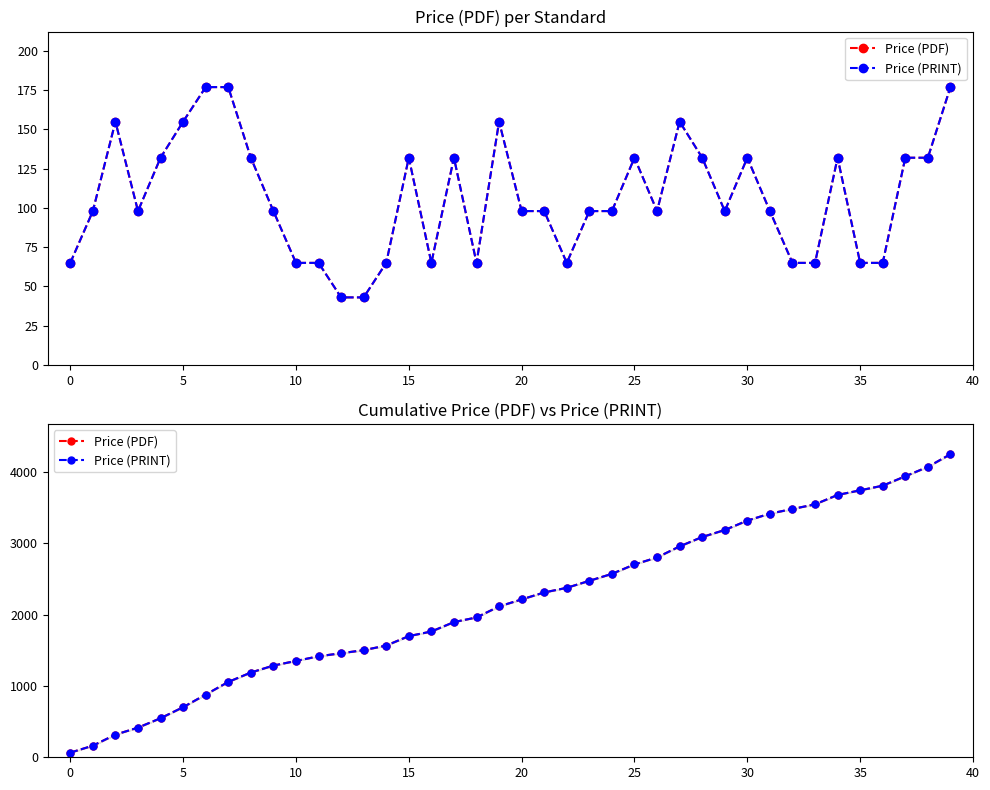

At which label does Price (PRINT) first exceed 2215?

21